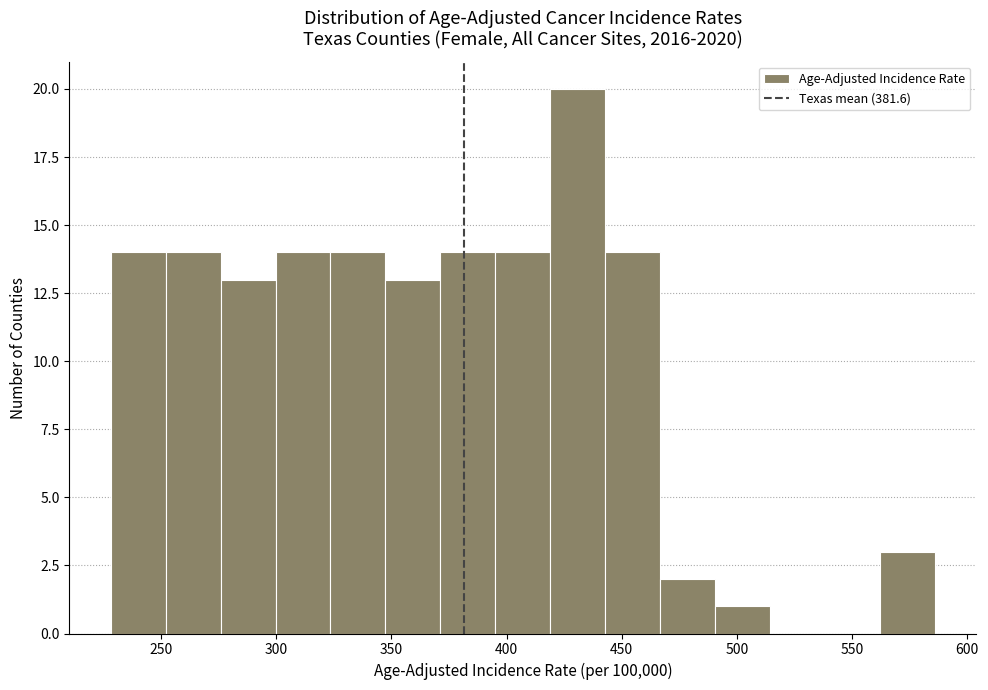

Which range on the x-axis has the tallest bar?

420 to 445